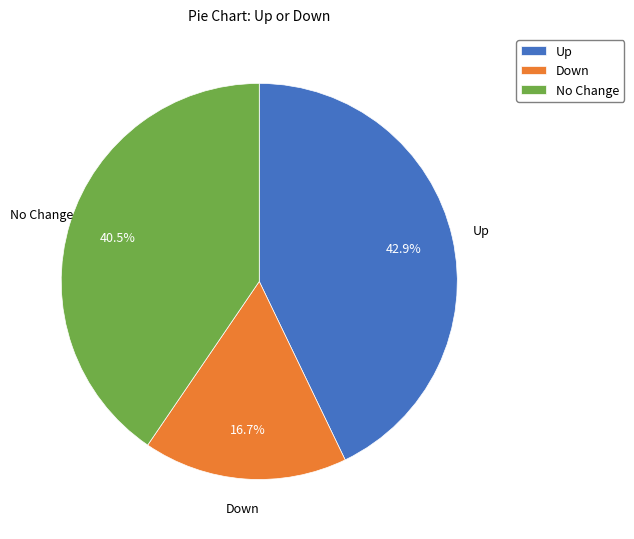

Is there a majority slice in this chart?

No